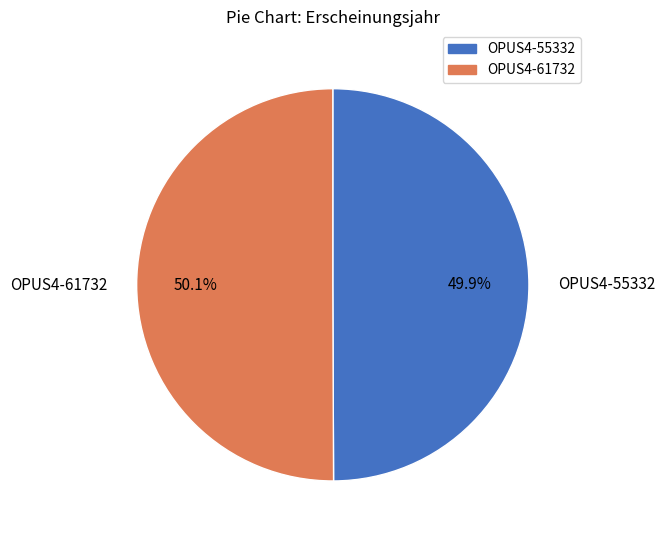

Count the number of slices in the pie.

2